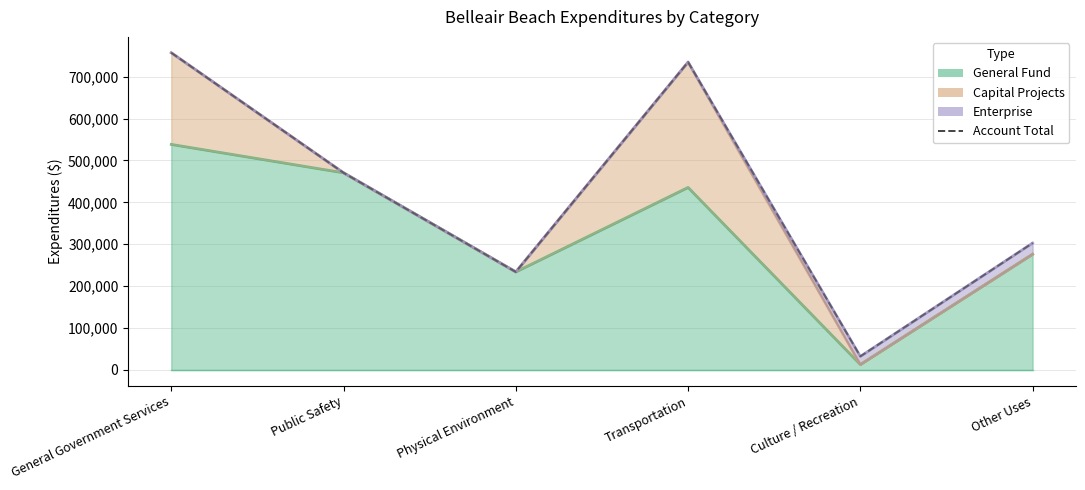

What is the change in value from General Government Services to Culture / Recreation?

-724503